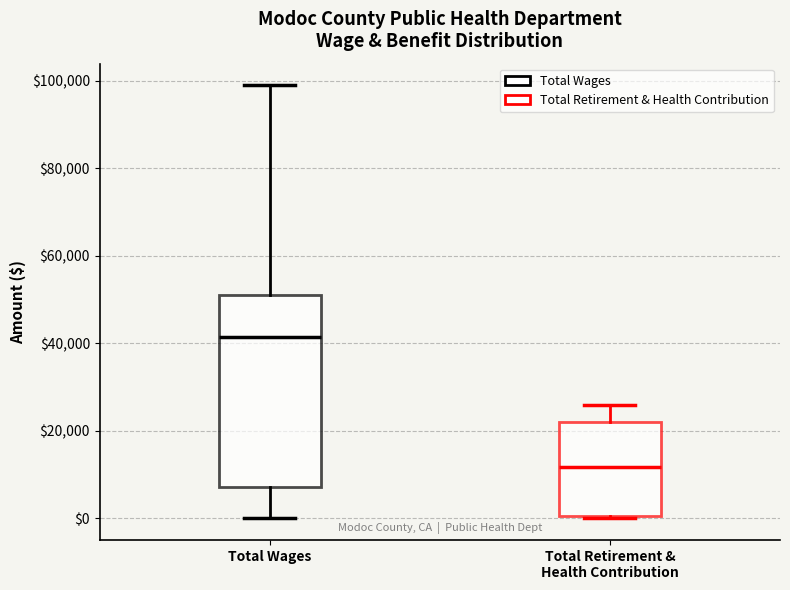

Which box is the tallest, from its lower edge to its upper edge?

Total Wages